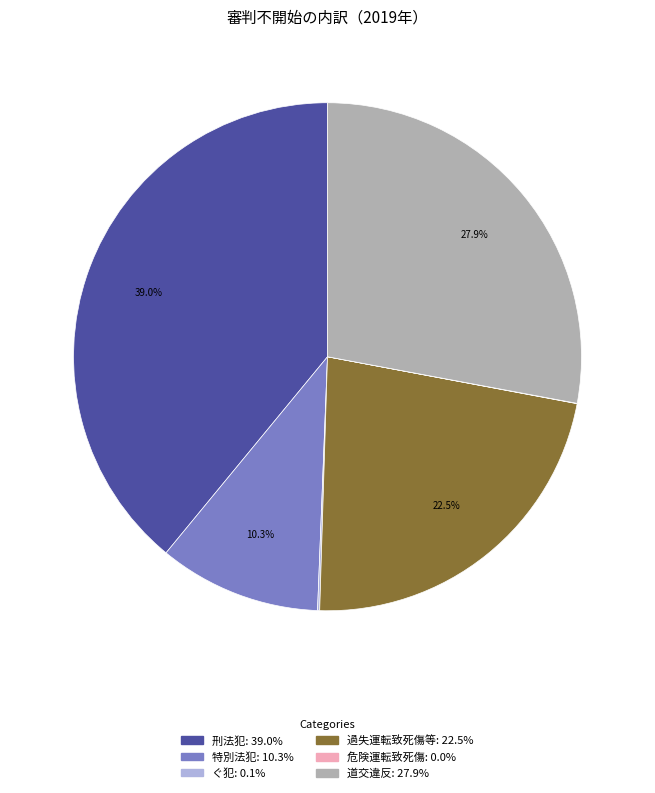

Does any single category account for the majority?

No